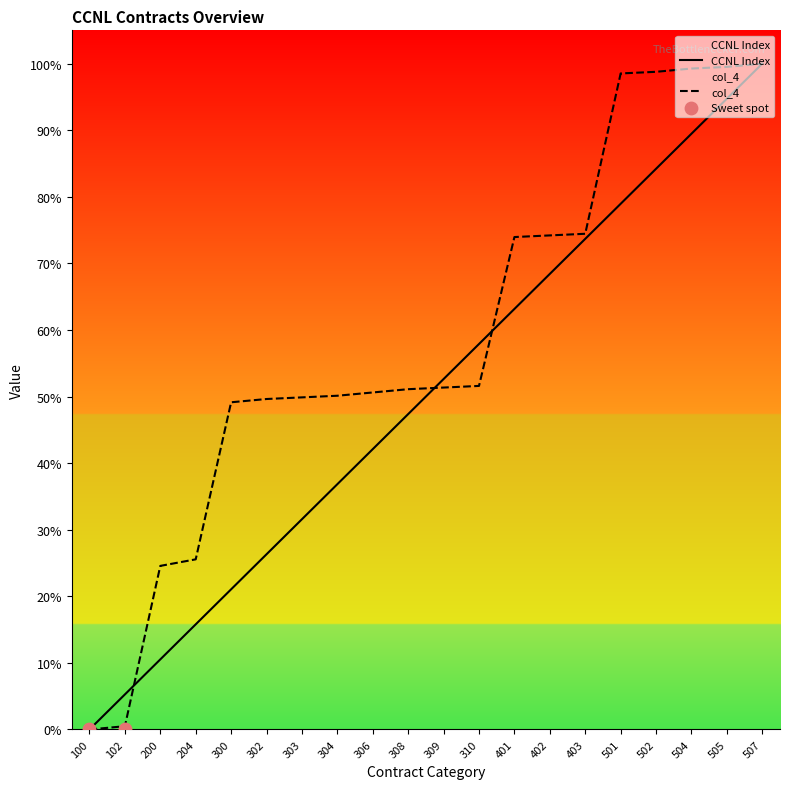

Which series has the largest Y range (max minus min)?

CCNL Index